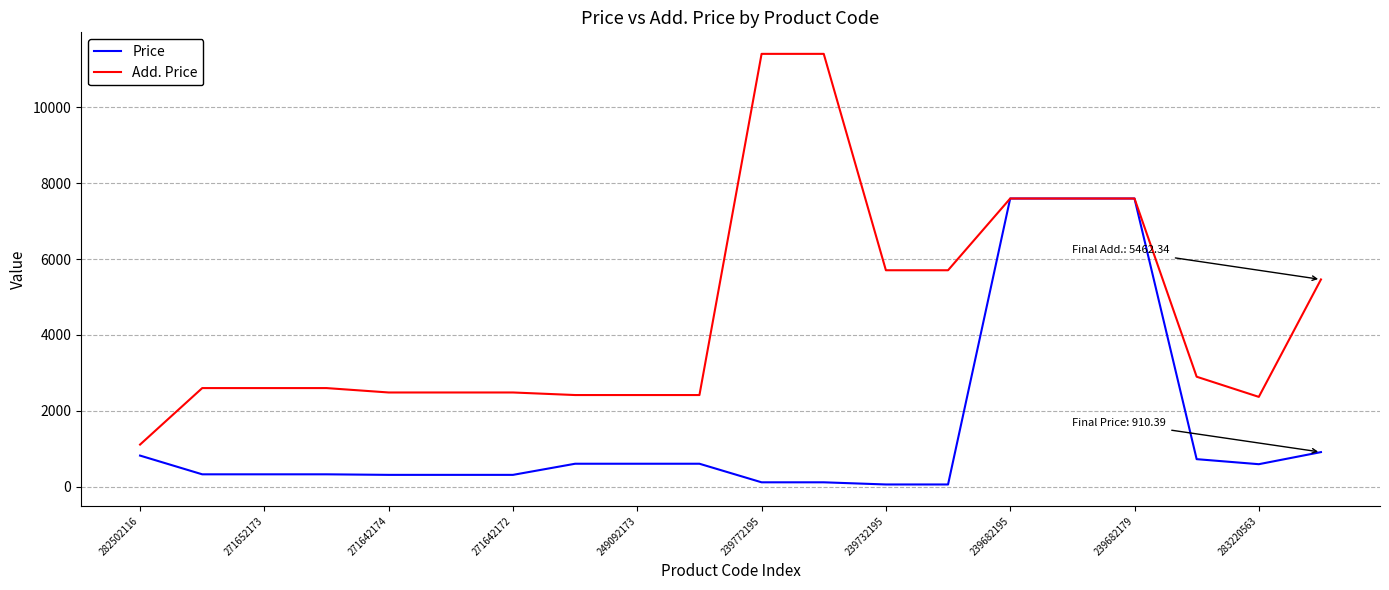

Rank the series by their maximum value, from lowest to highest.

Price, Add. Price